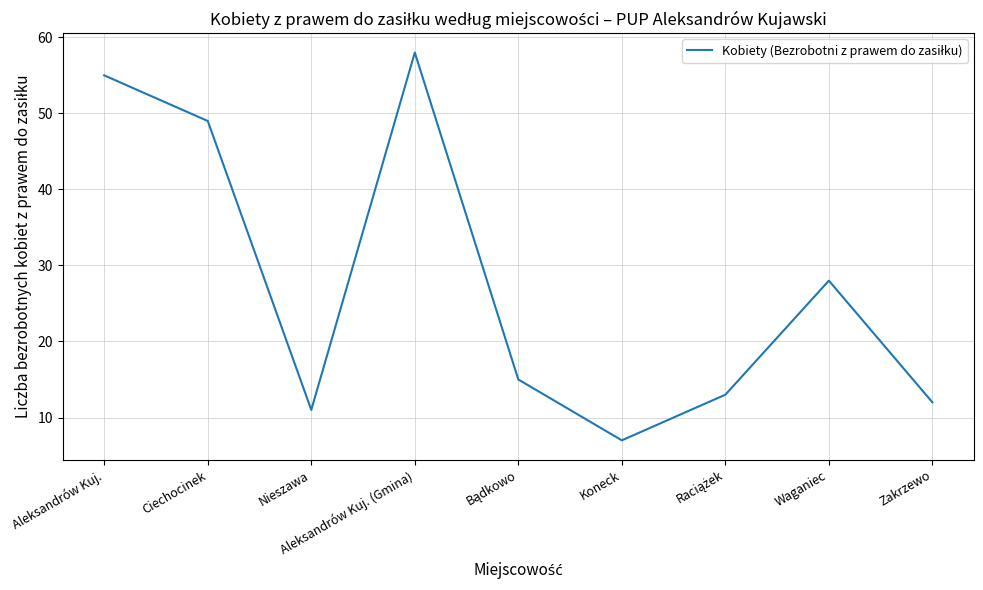

What is the change in value from Koneck to Waganiec?

+21